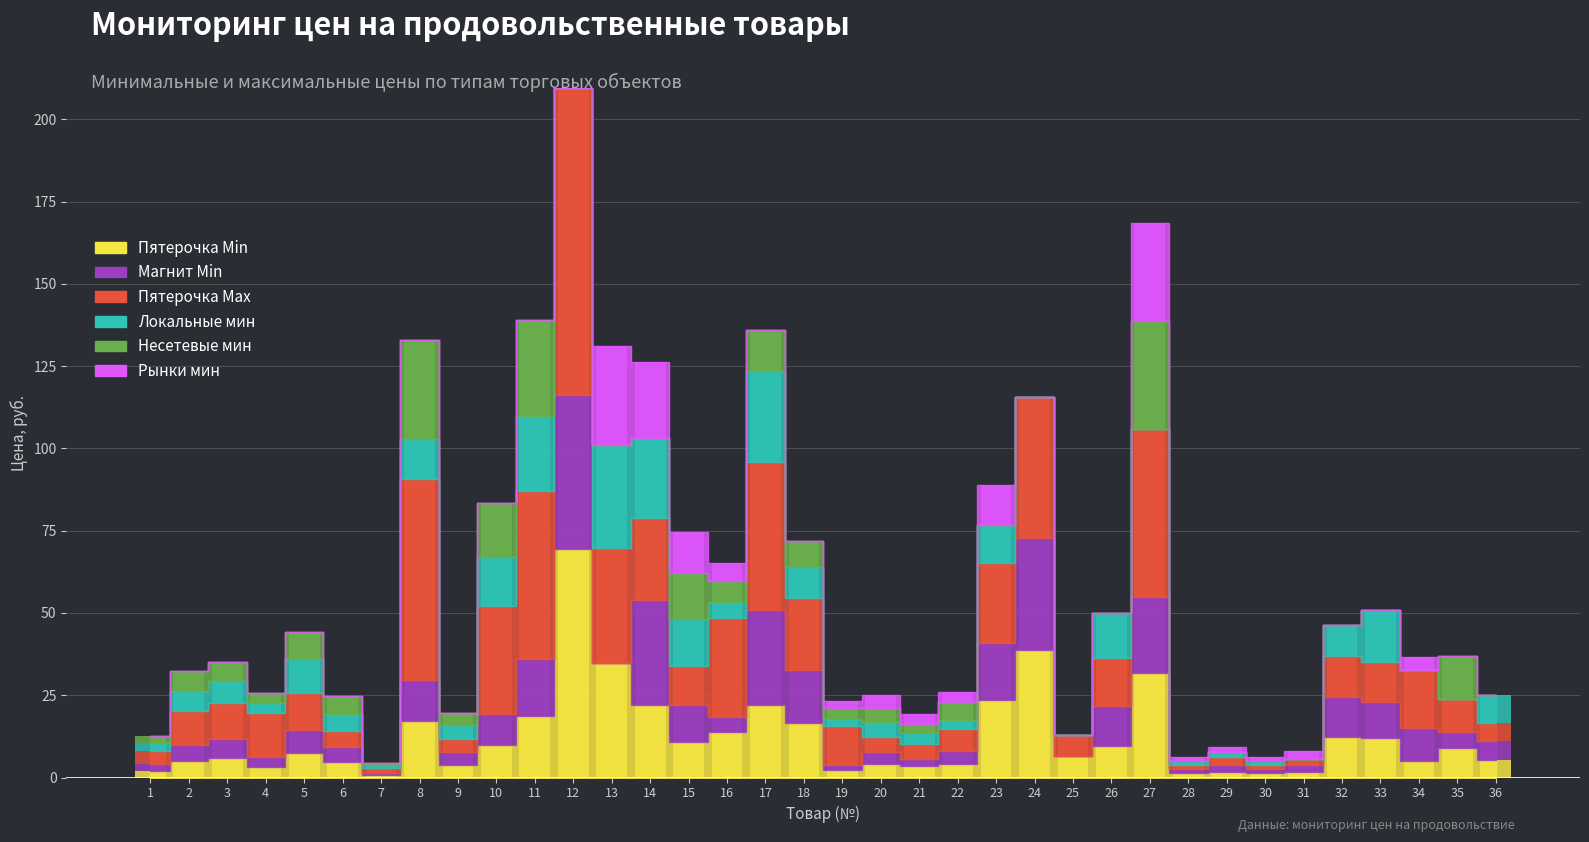

Which label corresponds to the largest value in the chart?

12